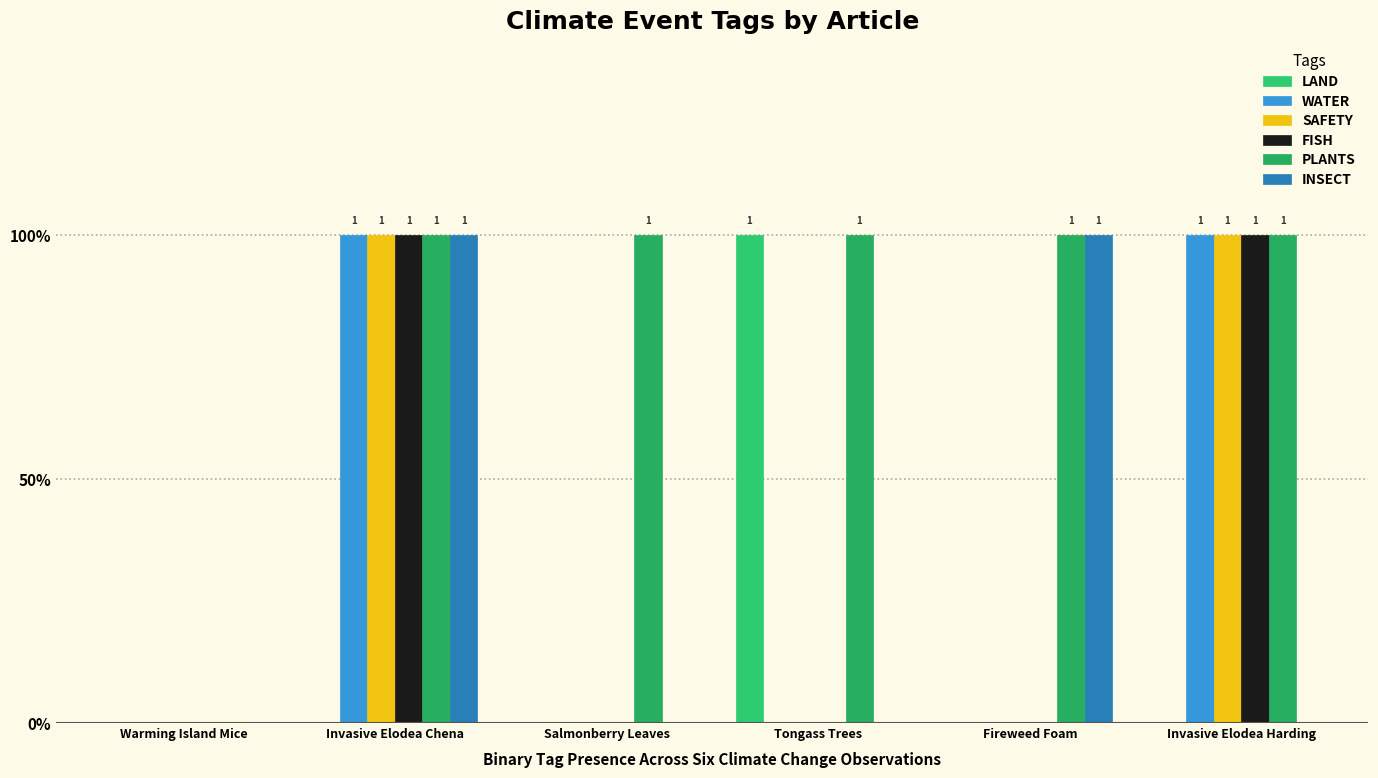

Reading right to left, what are all the values shown in this chart?

LAND: 0	0	1	0	0	0
WATER: 1	0	0	0	1	0
SAFETY: 1	0	0	0	1	0
FISH: 1	0	0	0	1	0
PLANTS: 1	1	1	1	1	0
INSECT: 0	1	0	0	1	0